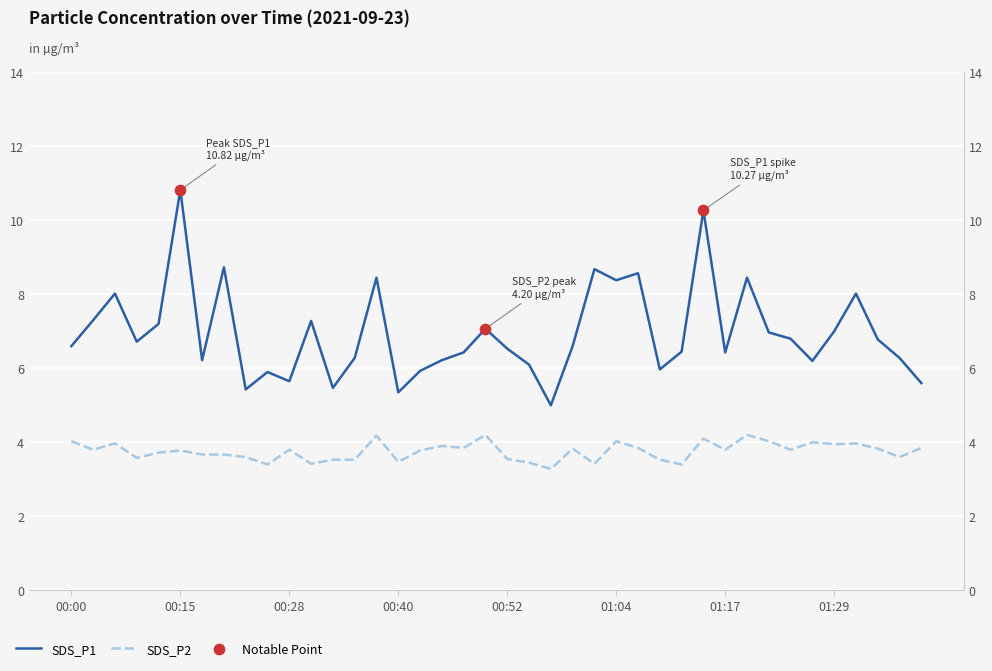

At how many categories does at least one series exceed 6?

31